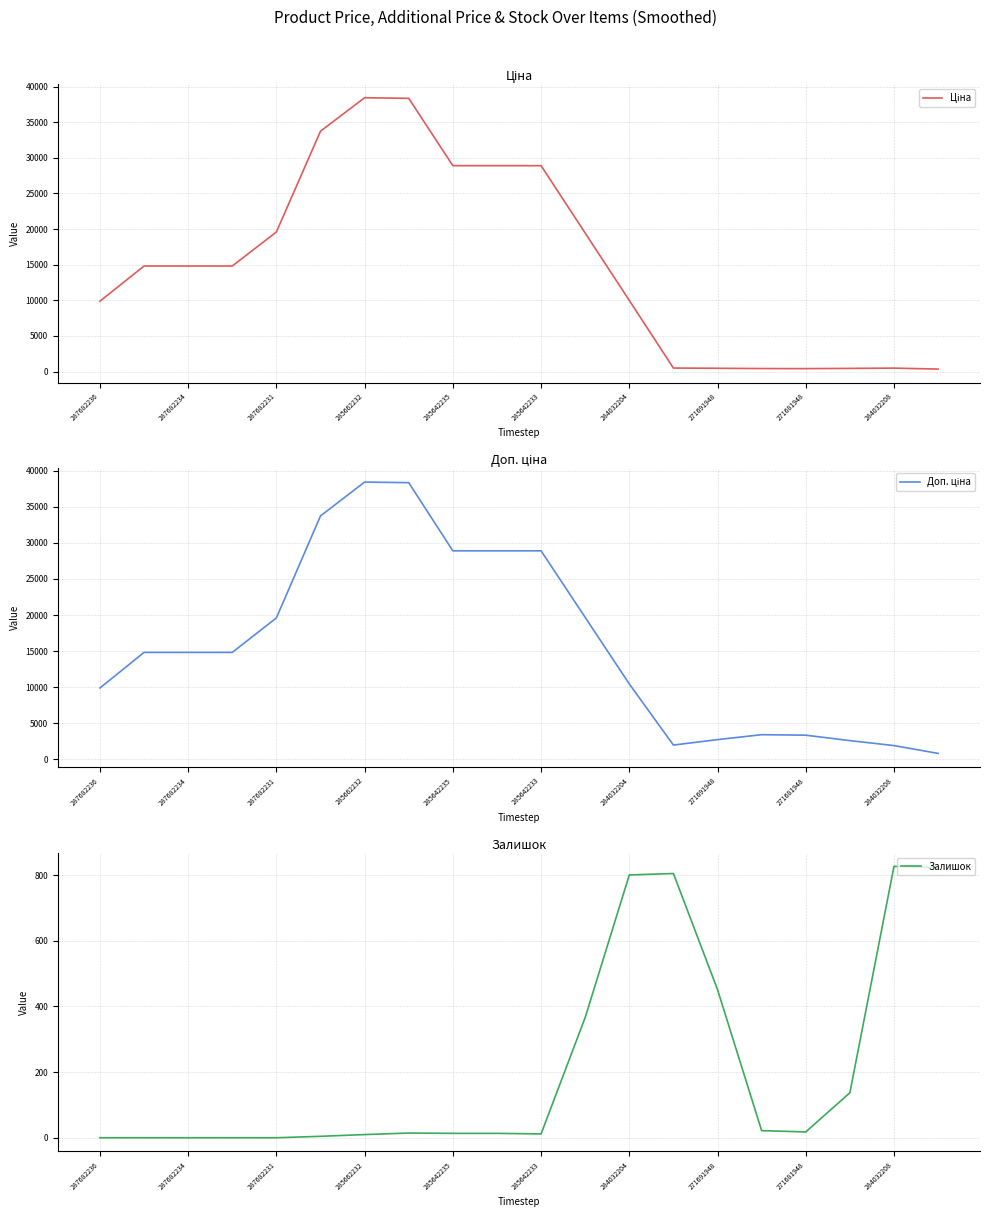

What is the maximum value for Залишок?

826.7